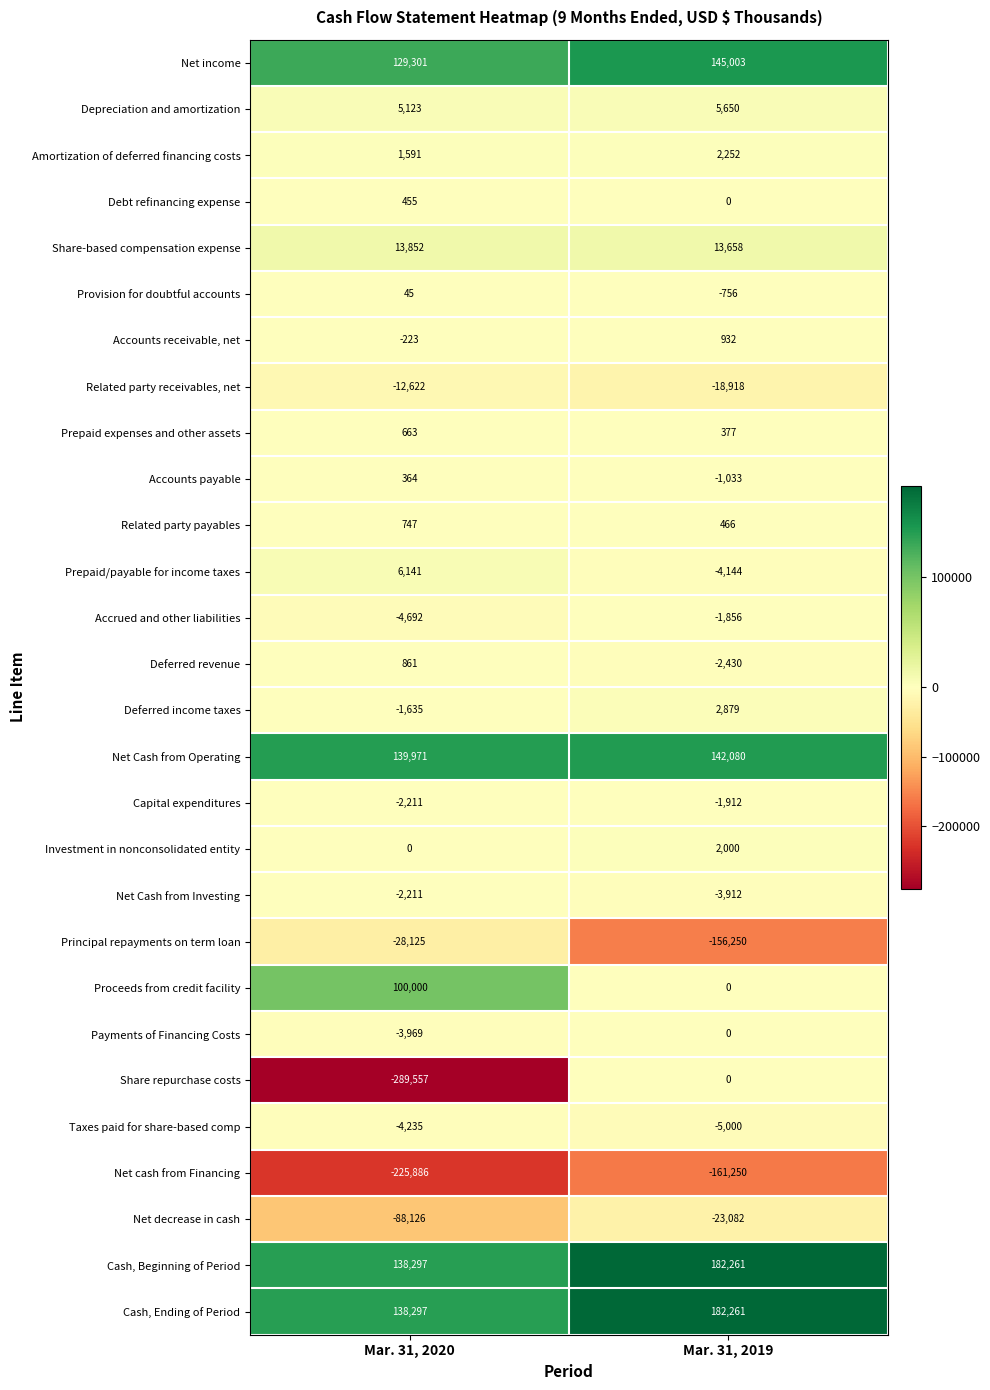

What is the sum of all Related party receivables, net values?

-31540